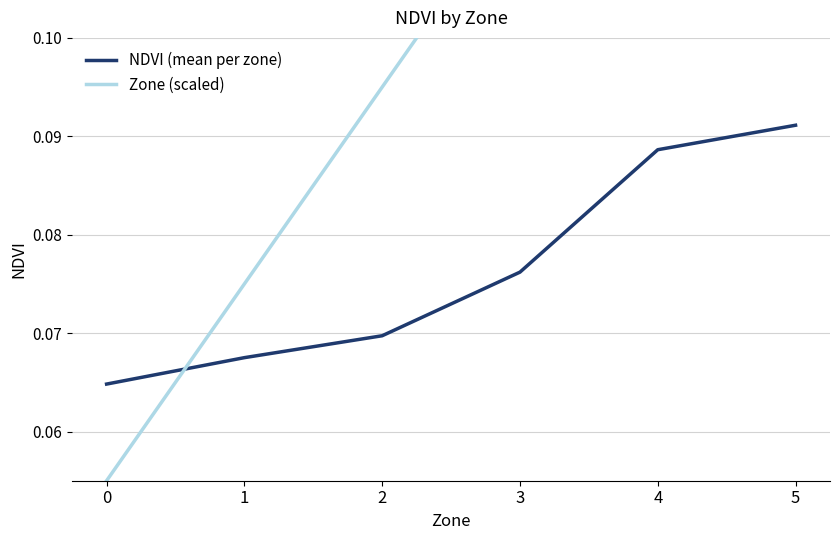

List the series in order of their overall mean, highest first.

Zone (scaled), NDVI (mean per zone)